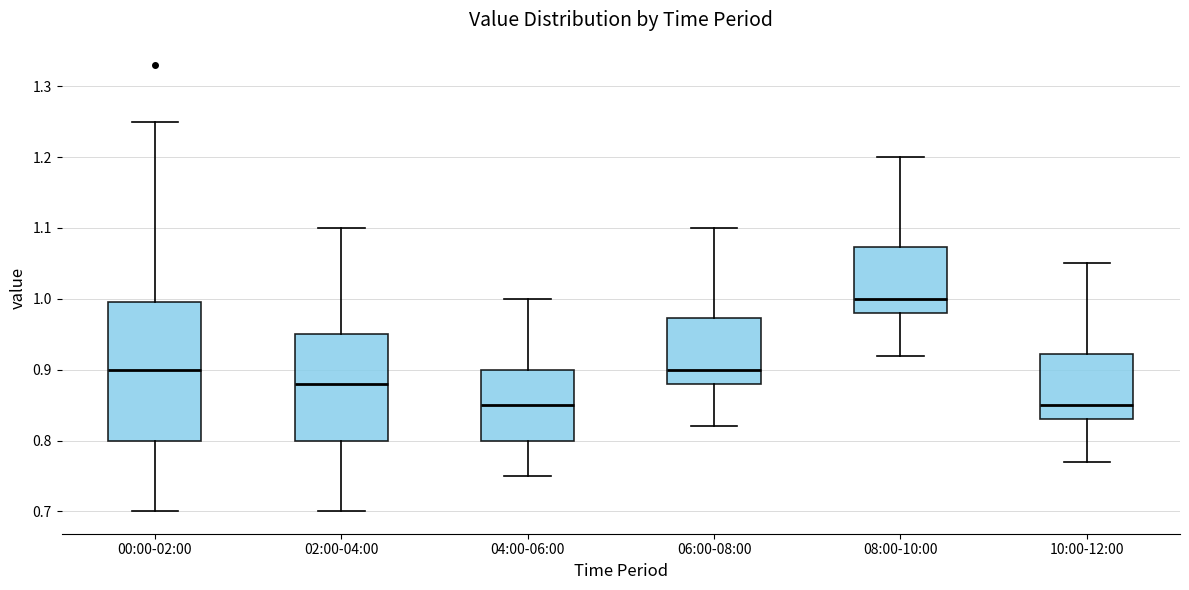

Which box's median line is the highest?

08:00-10:00